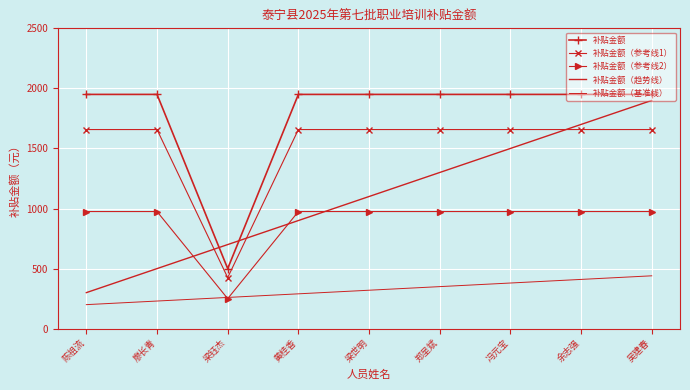

What is the approximate value of 补贴金额（基准线） at 冯元宝?

380.0